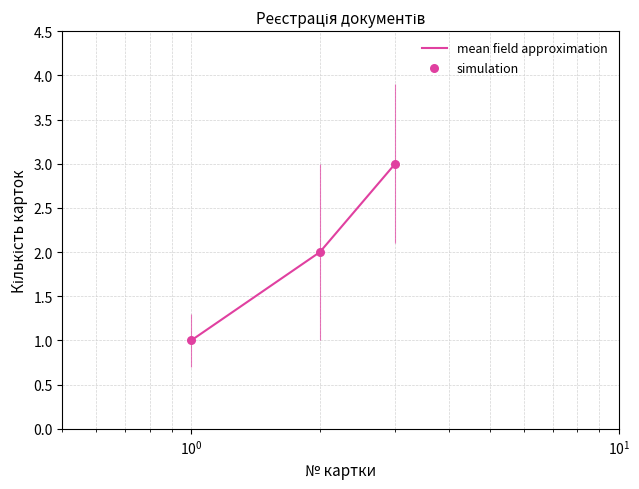

What is the sum of all values?

6